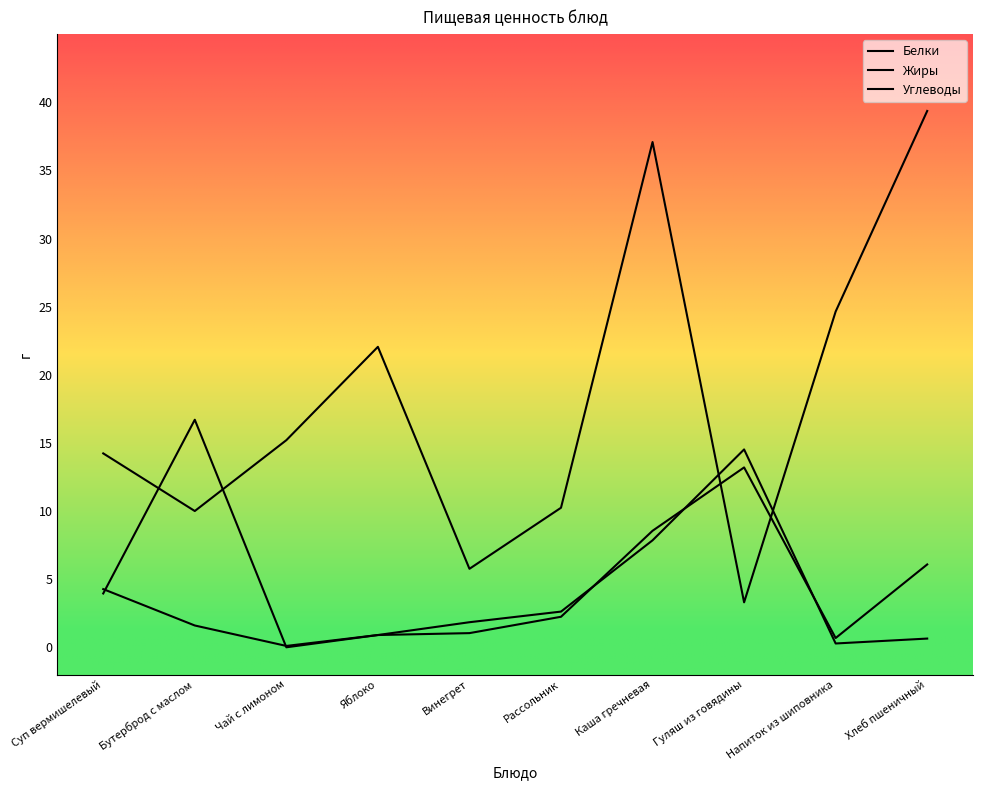

Which series has the widest spread of values?

Углеводы